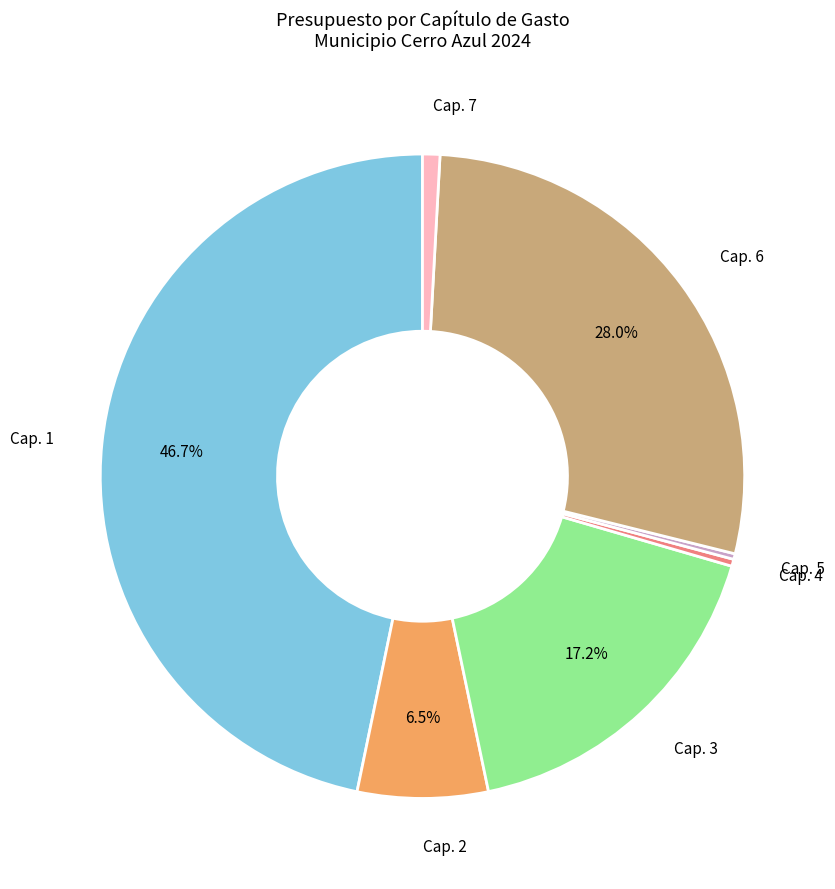

Is there any slice that represents more than half of the pie?

No